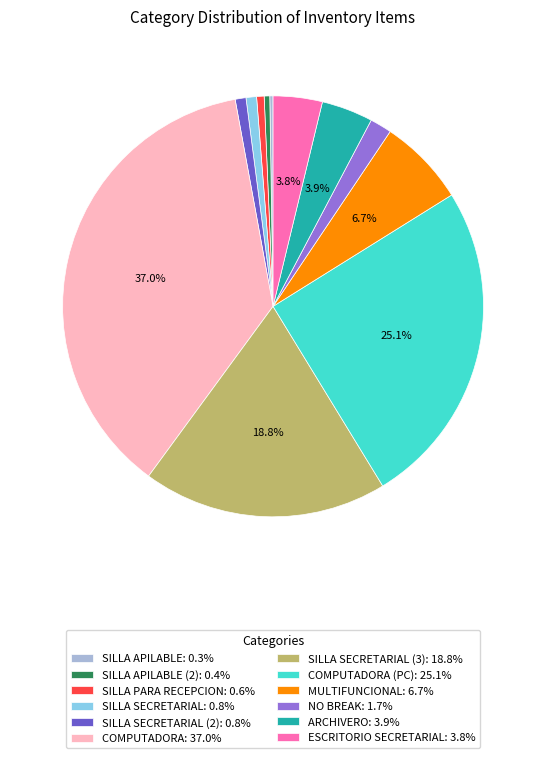

Do NO BREAK: 1.7% and COMPUTADORA (PC): 25.1% together represent more than half of the pie?

No